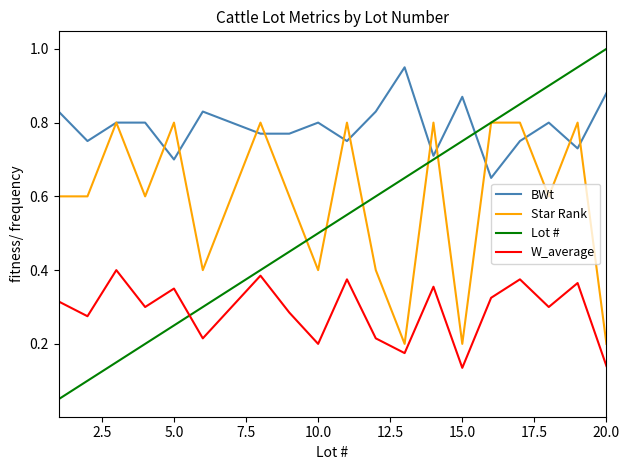

How many series are shown in this chart?

4